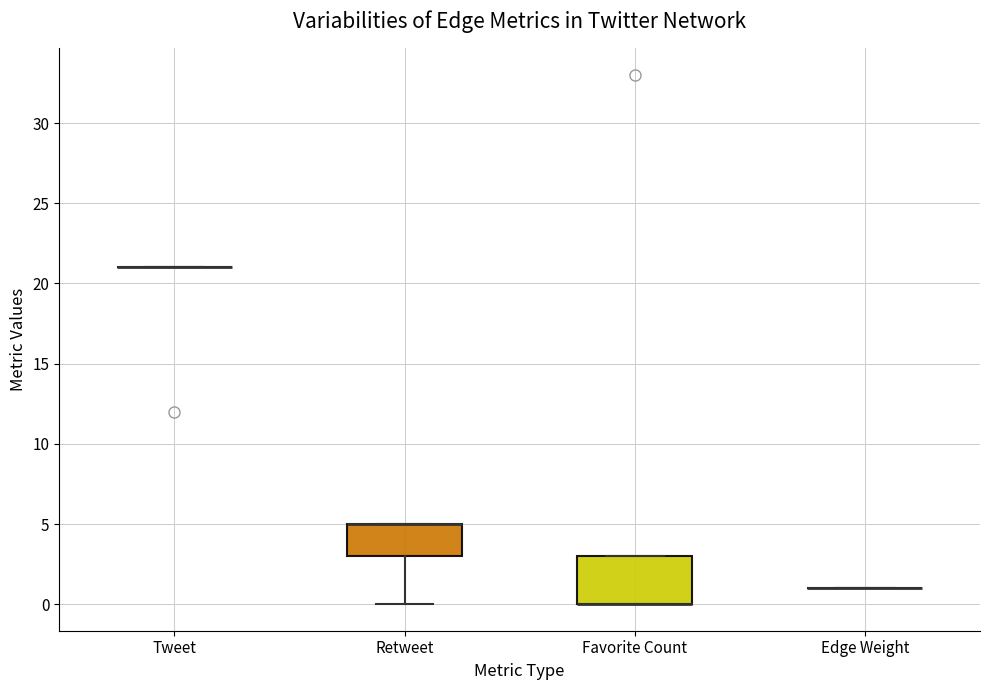

Which box is the tallest, from its lower edge to its upper edge?

Favorite Count